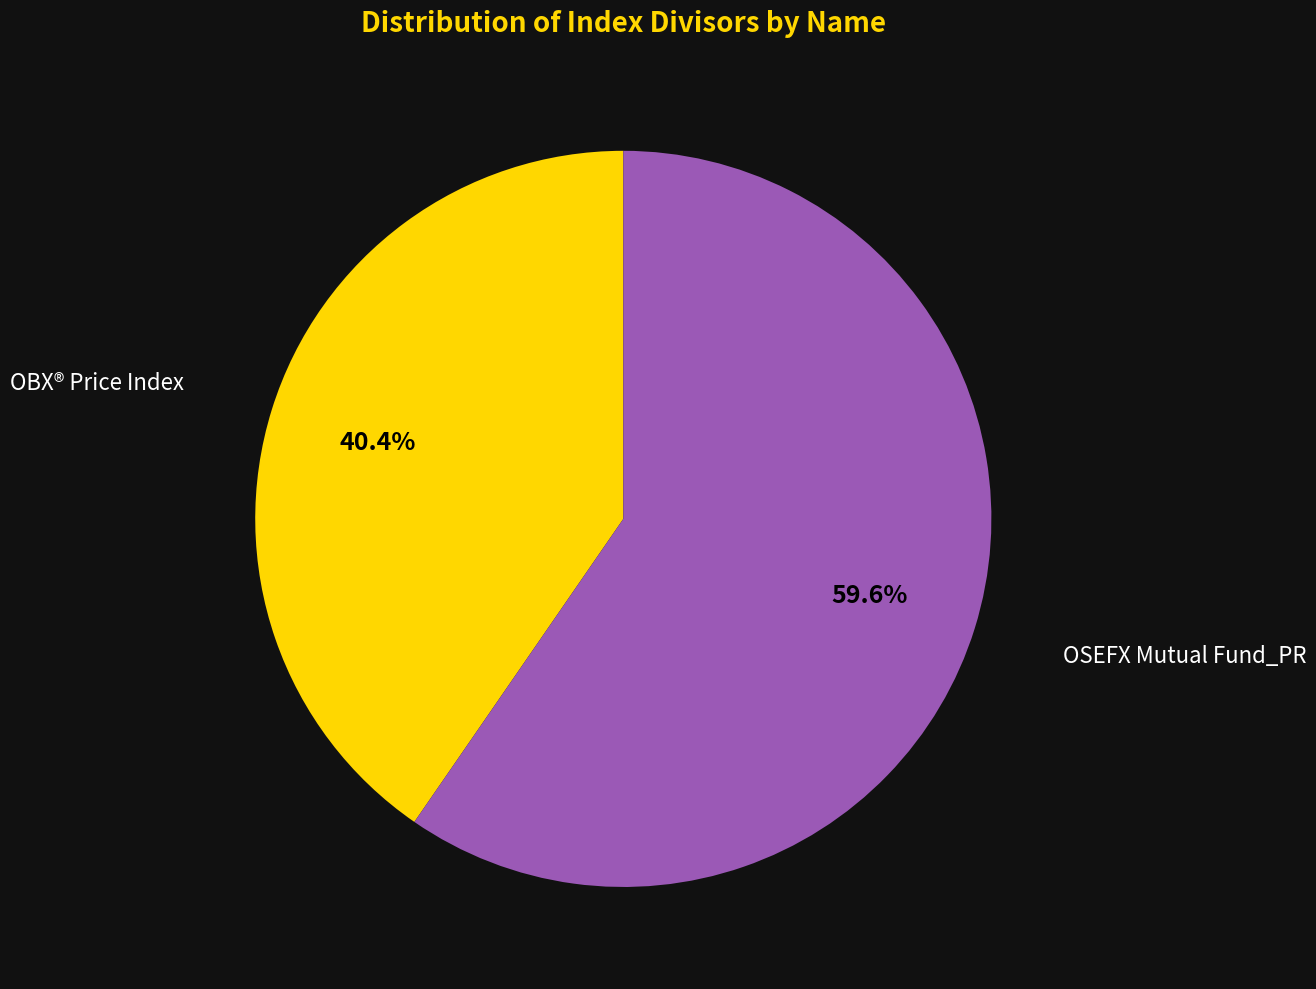

To the nearest percent, what is the difference between the largest and smallest slice percentages?

19%